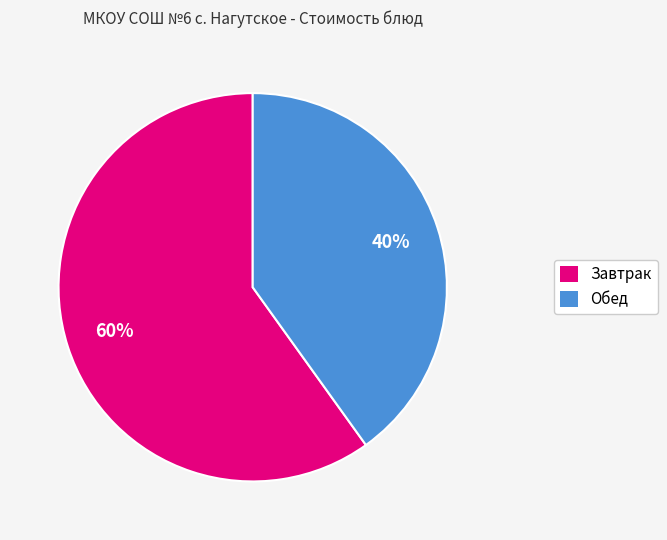

Count the number of slices in the pie.

2